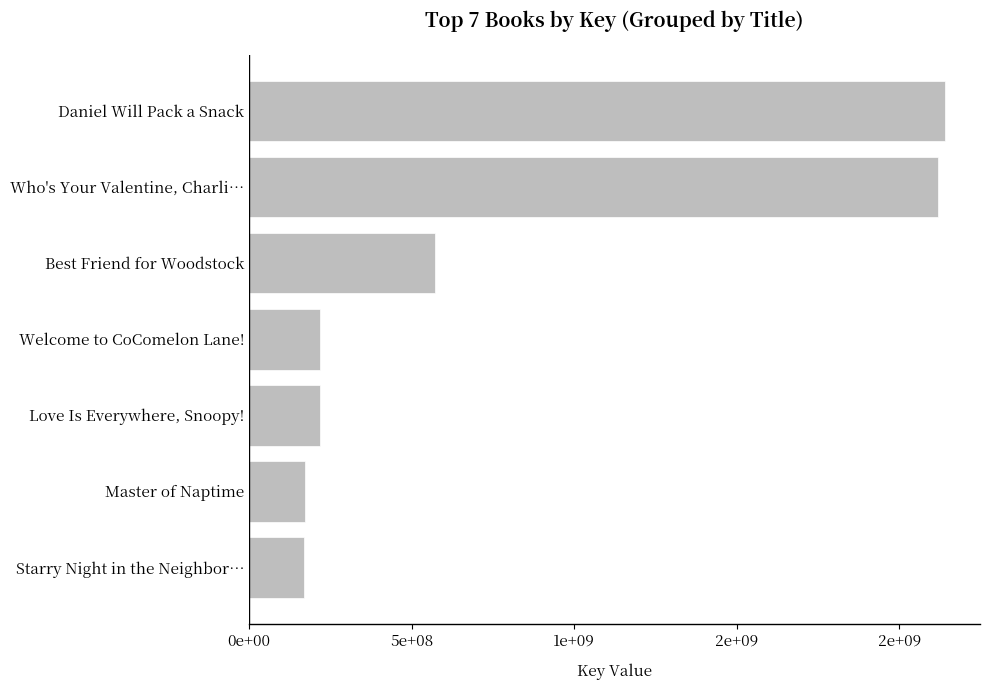

Are the bars horizontal?

Yes